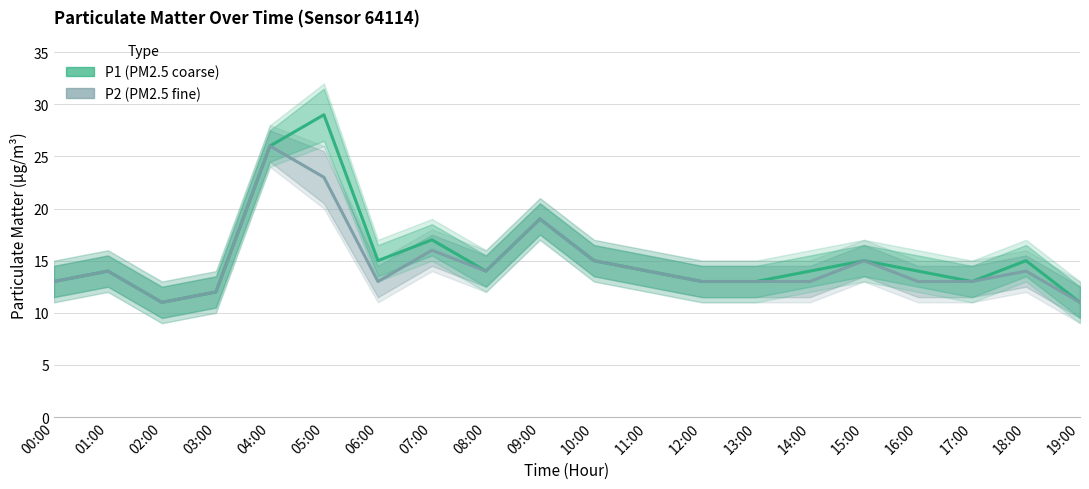

Which series has the widest spread of values?

P1